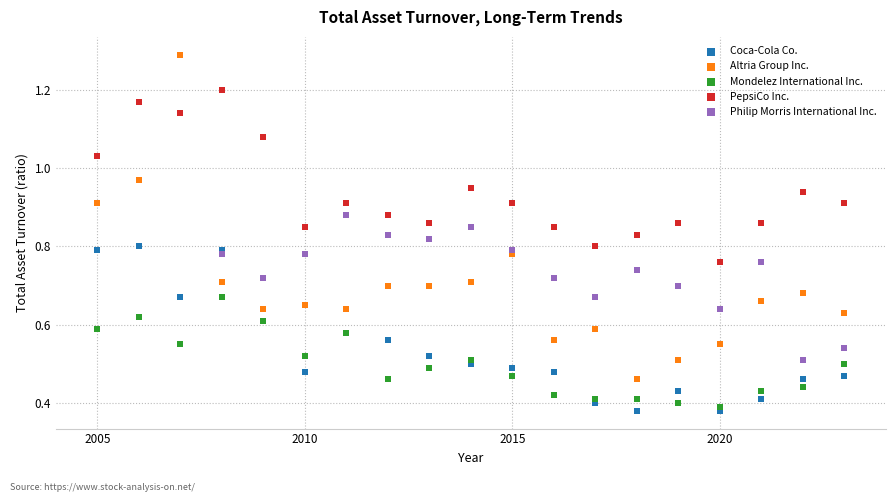

Which series contains the highest Y value?

Altria Group Inc.